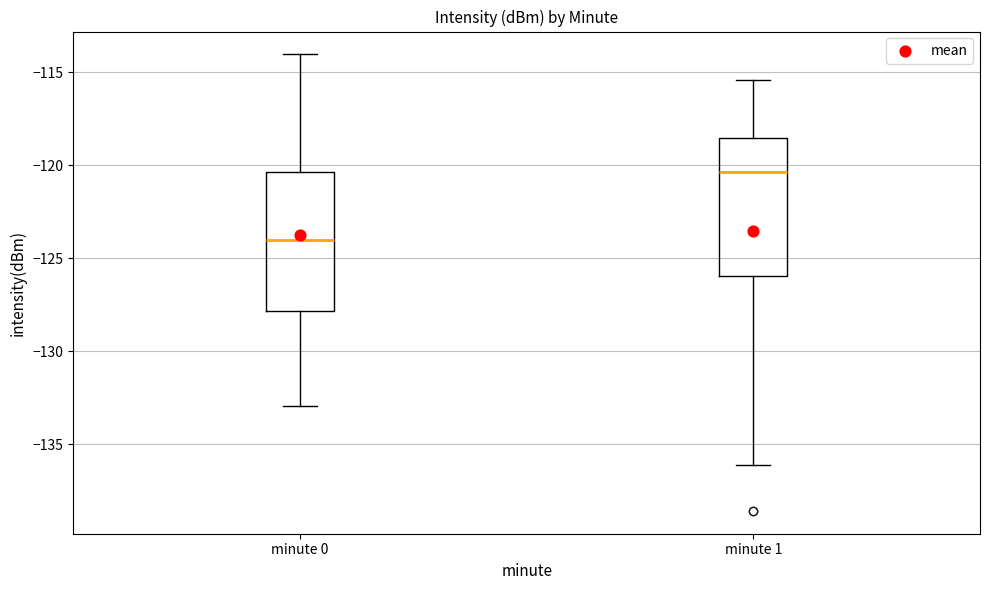

Which box's median line is the highest?

minute 1